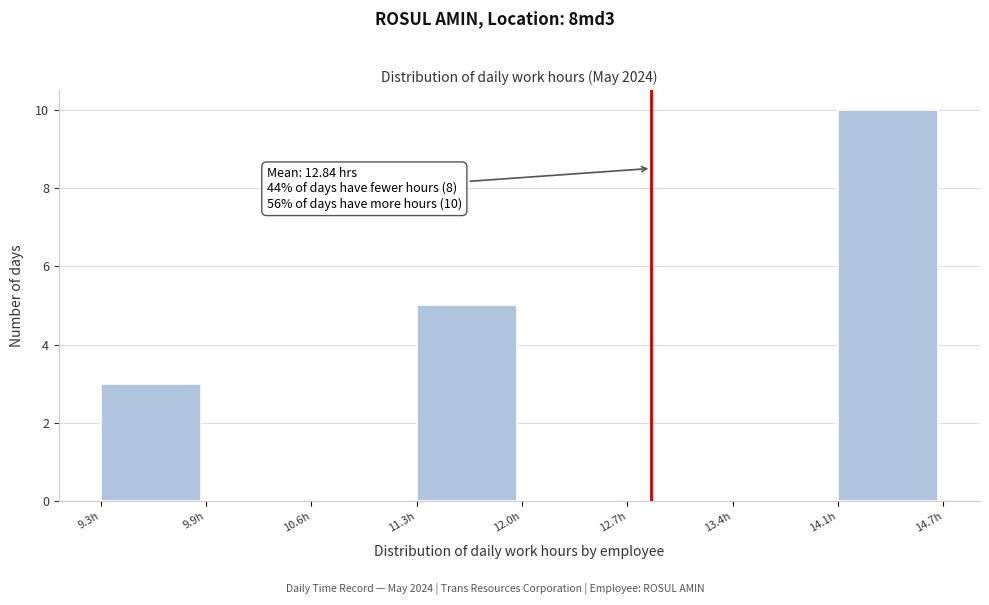

Which range on the x-axis has the tallest bar?

14.1 to 14.7